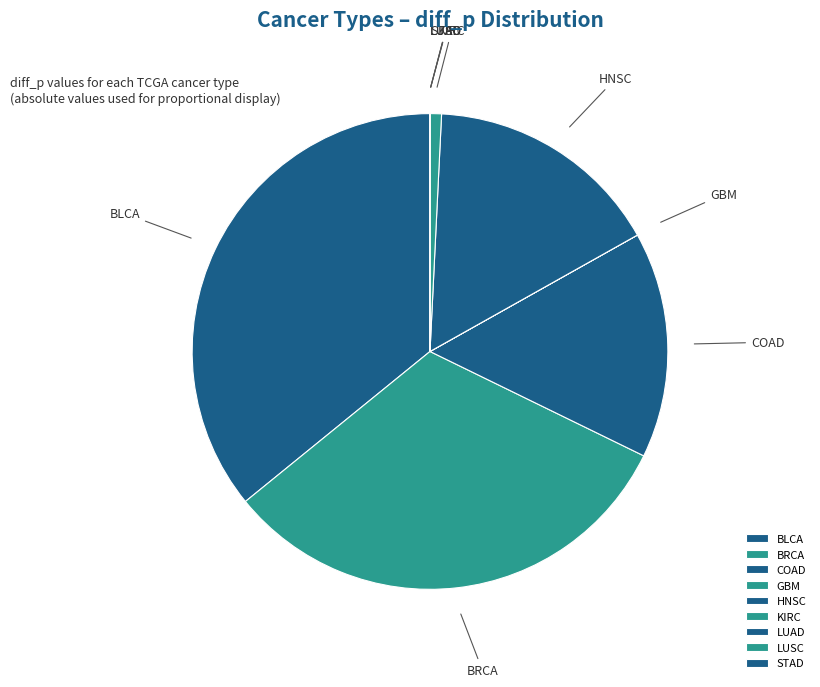

What is the largest slice in the pie chart?

BLCA